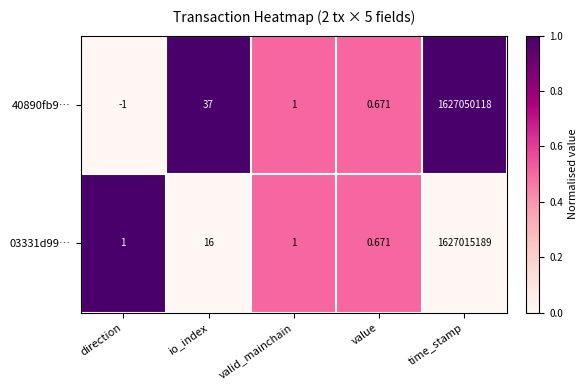

List the labels in order of 40890fb9… value, largest first.

time_stamp, io_index, valid_mainchain, value, direction